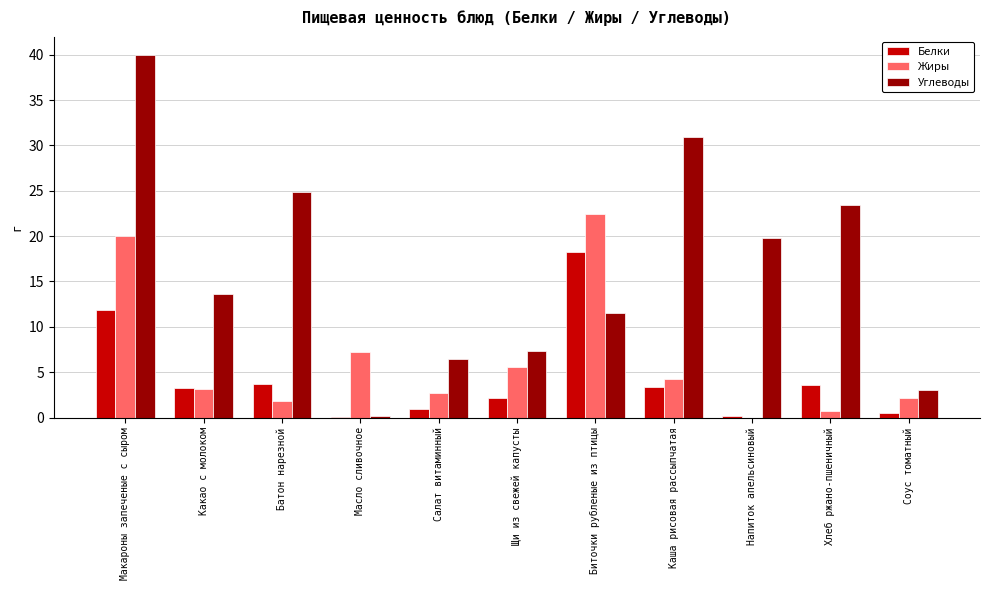

What is the sum of all Углеводы values?

181.1